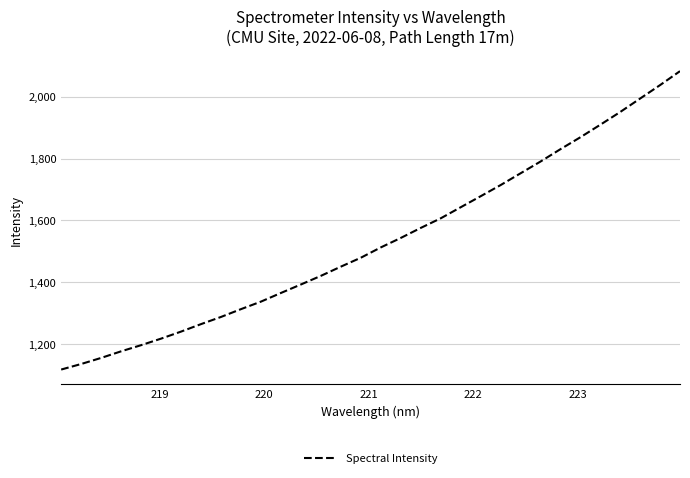

What is the difference between the maximum and minimum values?

965.5